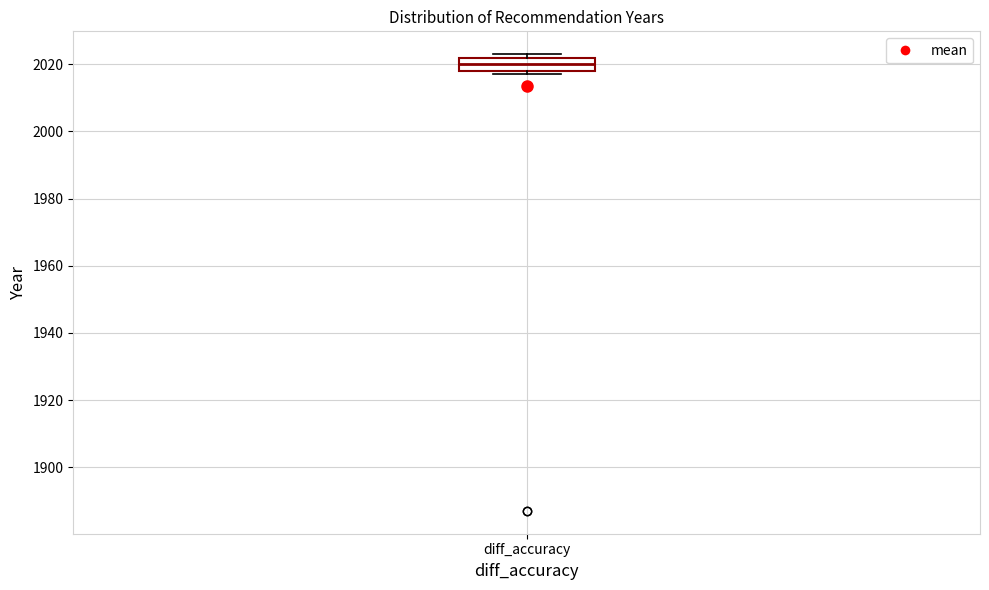

Transcribe this box plot: give where the median line is, the range the box spans, and where the two whiskers end, as read against the y-axis. The values are not printed on the chart, so give them approximately, as read against the axis.

median 2020, box 2018 to 2022, whiskers 2018 (just below the box's lower edge) to 2024